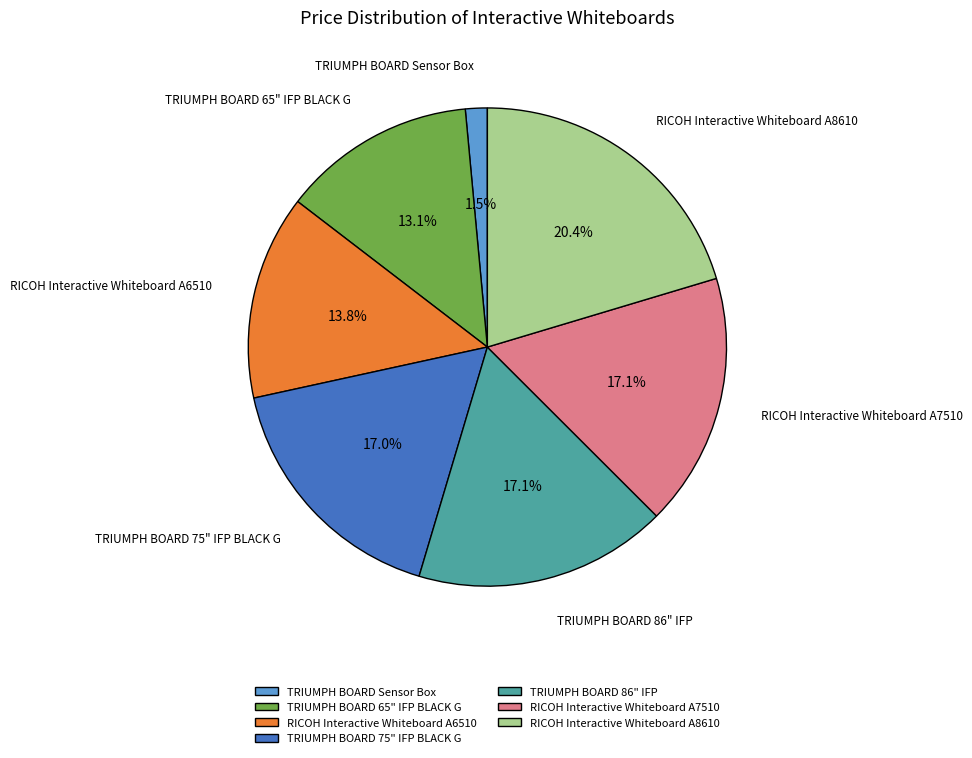

Does TRIUMPH BOARD 86" IFP account for over 50% of the chart?

No